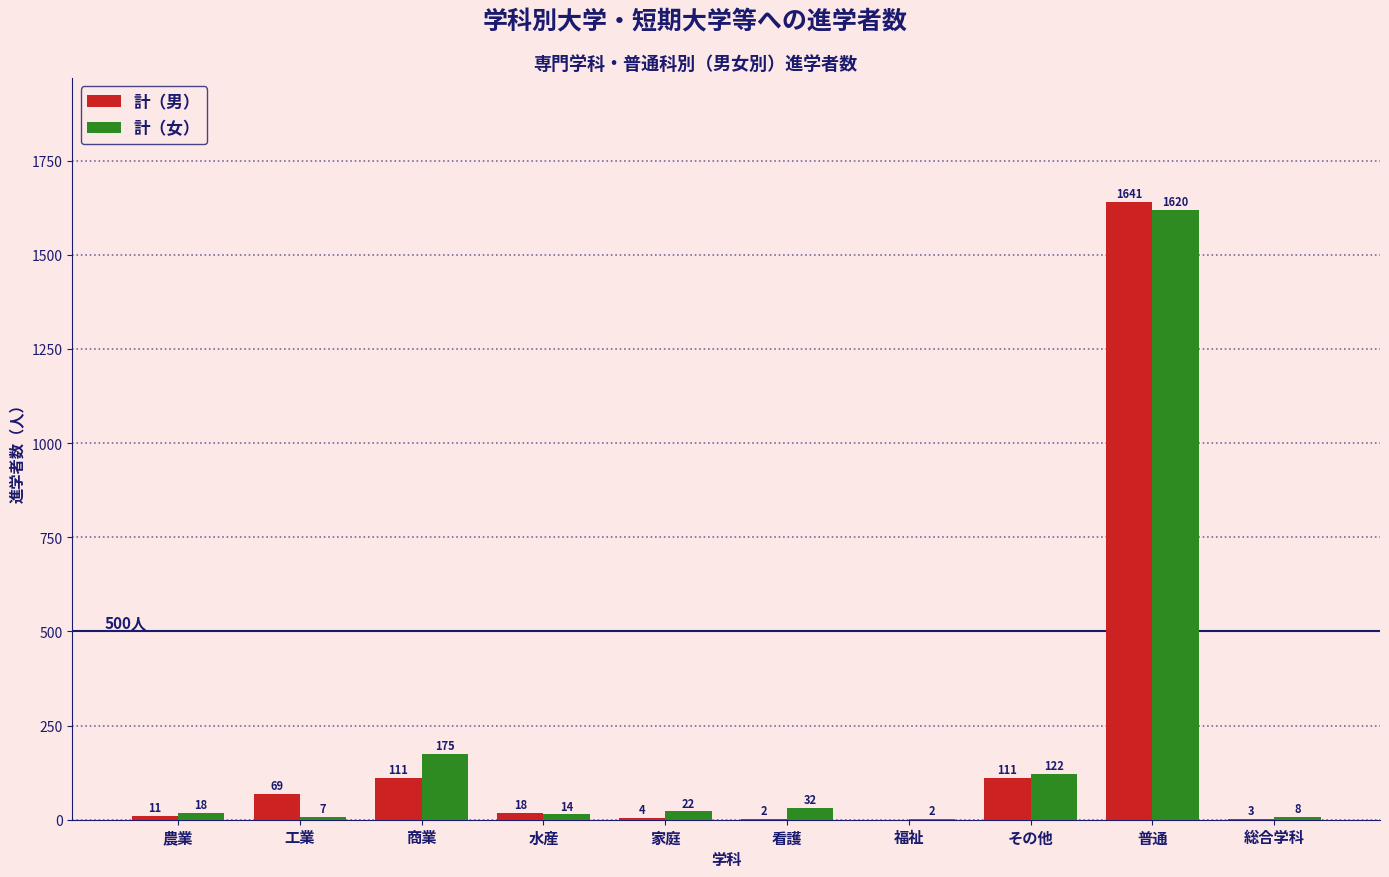

Between 工業 and 水産, which series saw the biggest shift?

計（男）